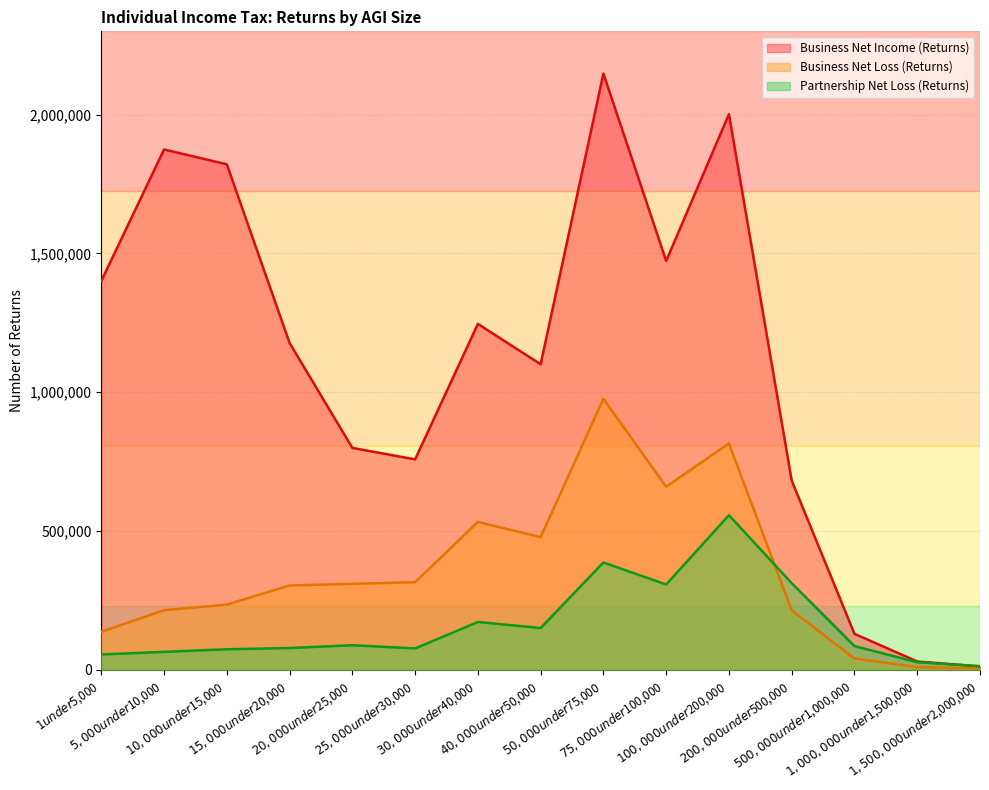

What is the lowest value of the Business Net Income (Returns) series?

12186